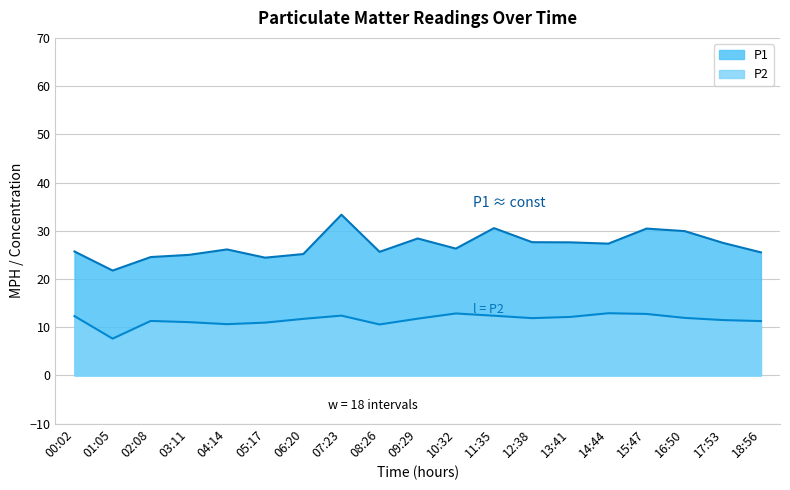

True or false: P2 has a value of 10.6 at 04:14.

True